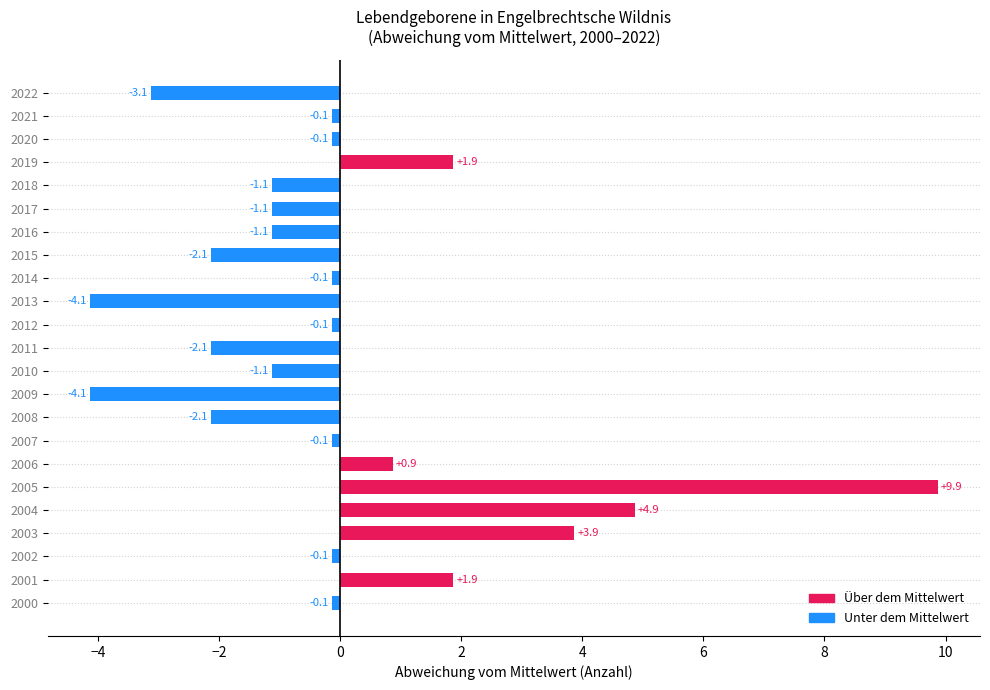

Between 2020 and 2008, which is larger?

2020